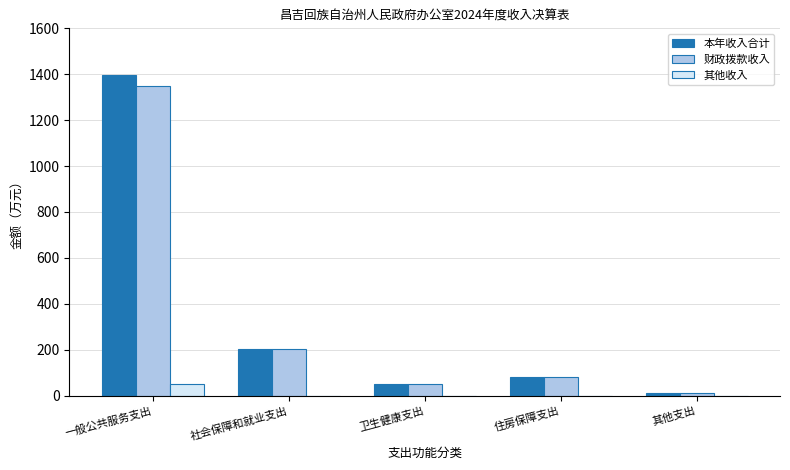

The 其他收入 series shows 0.0 at 社会保障和就业支出. True or false?

True